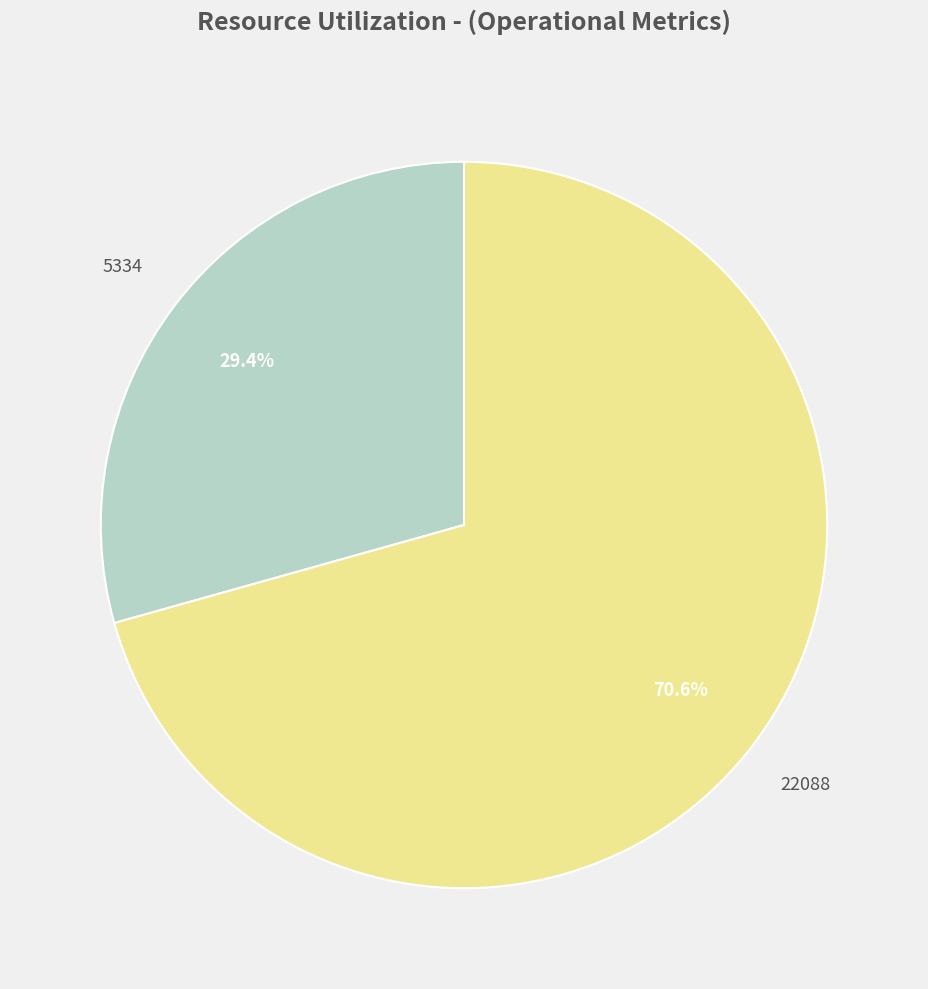

How many slices are in this pie chart?

2